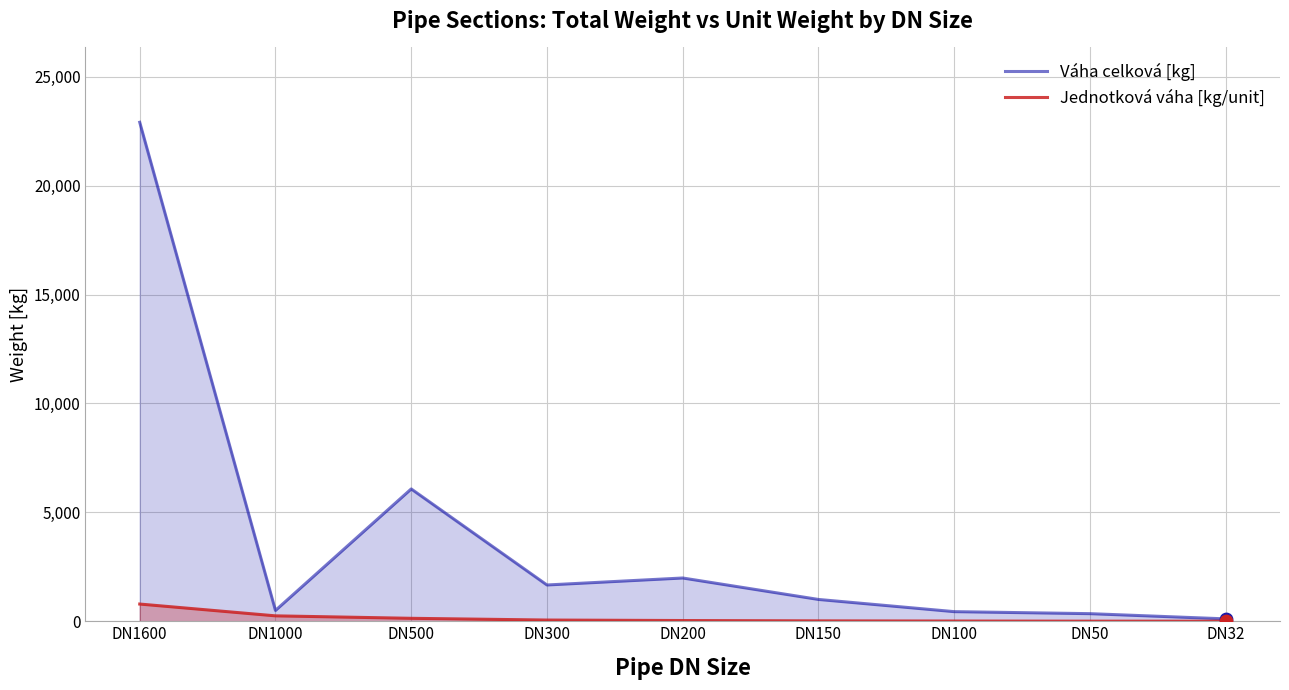

Which series contains the lowest Y value?

Jednotková váha [kg/unit]